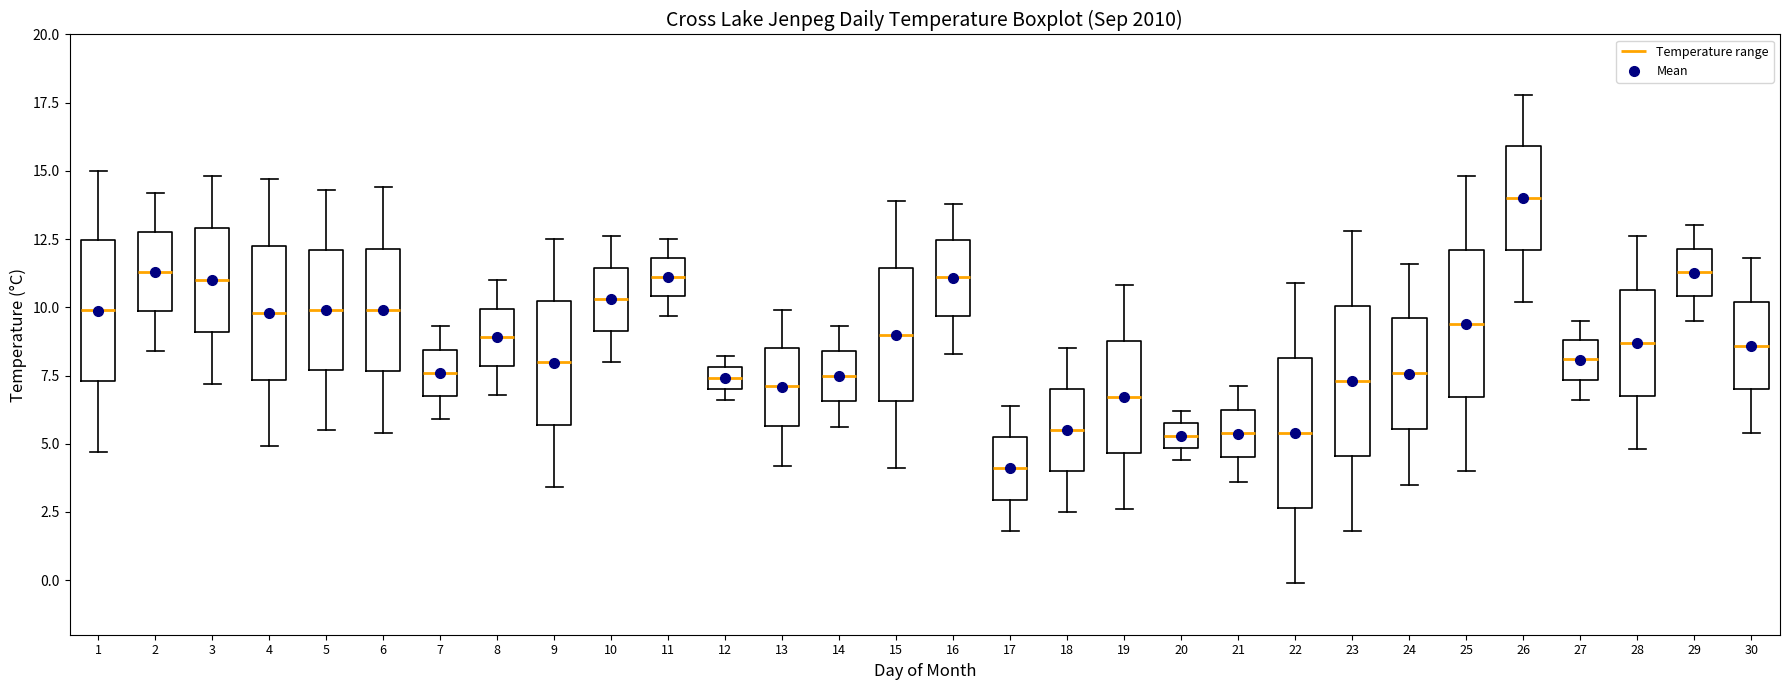

Reading left to right, read every box against the y-axis: the position of its median line, the range the box covers, and the ends of its whiskers. The values are not printed on the chart, so give them approximately, as read against the axis.

1: median 10.0, box 7.5 to 12.5, whiskers 4.5 to 15.0
2: median 11.5, box 10.0 to 13.0, whiskers 8.5 to 14.0
3: median 11.0, box 9.0 to 13.0, whiskers 7.0 to 15.0
4: median 10.0, box 7.5 to 12.5, whiskers 5.0 to 14.5
5: median 10.0, box 7.5 to 12.0, whiskers 5.5 to 14.5
6: median 10.0, box 7.5 to 12.0, whiskers 5.5 to 14.5
7: median 7.5, box 7.0 to 8.5, whiskers 6.0 to 9.5
8: median 9.0, box 8.0 to 10.0, whiskers 7.0 to 11.0
9: median 8.0, box 5.5 to 10.5, whiskers 3.5 to 12.5
10: median 10.5, box 9.0 to 11.5, whiskers 8.0 to 12.5
11: median 11.0, box 10.5 to 12.0, whiskers 9.5 to 12.5
12: median 7.5, box 7.0 to 8.0, whiskers 6.5 to 8.0 (just above the box's upper edge)
13: median 7.0, box 5.5 to 8.5, whiskers 4.0 to 10.0
14: median 7.5, box 6.5 to 8.5, whiskers 5.5 to 9.5
15: median 9.0, box 6.5 to 11.5, whiskers 4.0 to 14.0
16: median 11.0, box 9.5 to 12.5, whiskers 8.5 to 14.0
17: median 4.0, box 3.0 to 5.5, whiskers 2.0 to 6.5
18: median 5.5, box 4.0 to 7.0, whiskers 2.5 to 8.5
19: median 6.5, box 4.5 to 9.0, whiskers 2.5 to 11.0
20: median 5.5, box 5.0 to 6.0, whiskers 4.5 to 6.0 (just above the box's upper edge)
21: median 5.5, box 4.5 to 6.5, whiskers 3.5 to 7.0
22: median 5.5, box 2.5 to 8.0, whiskers 0.0 to 11.0
23: median 7.5, box 4.5 to 10.0, whiskers 2.0 to 13.0
24: median 7.5, box 5.5 to 9.5, whiskers 3.5 to 11.5
25: median 9.5, box 6.5 to 12.0, whiskers 4.0 to 15.0
26: median 14.0, box 12.0 to 16.0, whiskers 10.0 to 18.0
27: median 8.0, box 7.5 to 9.0, whiskers 6.5 to 9.5
28: median 8.5, box 7.0 to 10.5, whiskers 5.0 to 12.5
29: median 11.5, box 10.5 to 12.0, whiskers 9.5 to 13.0
30: median 8.5, box 7.0 to 10.0, whiskers 5.5 to 12.0